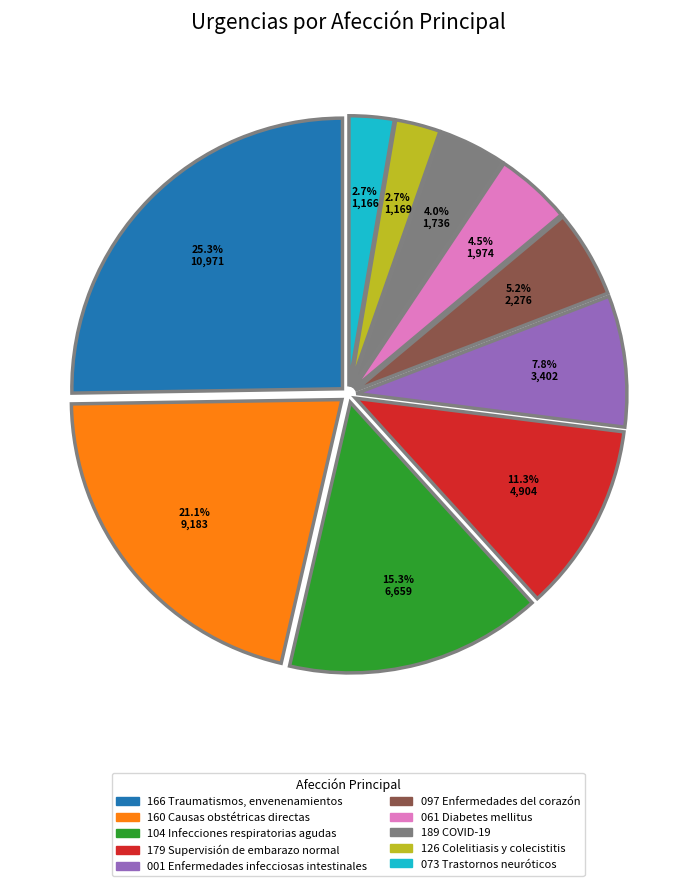

To the nearest percent, what portion does 166 Traumatismos, envenenamientos represent?

25%